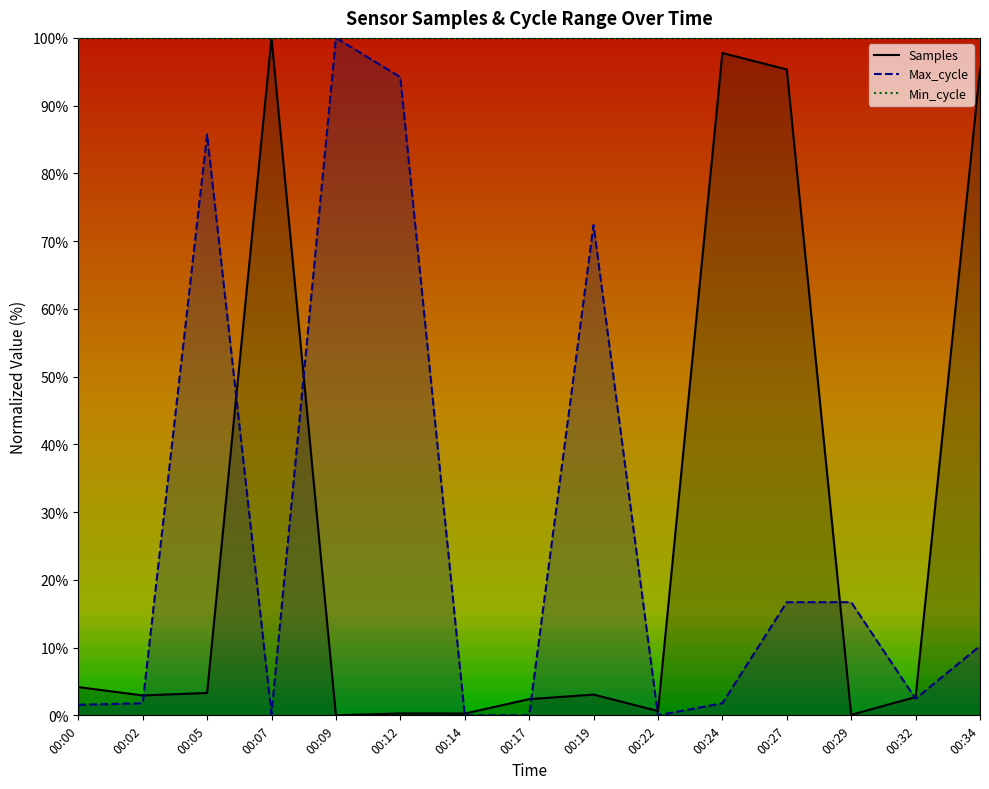

What is the sum of the Max_cycle values at 00:24 and 00:34?

12.0